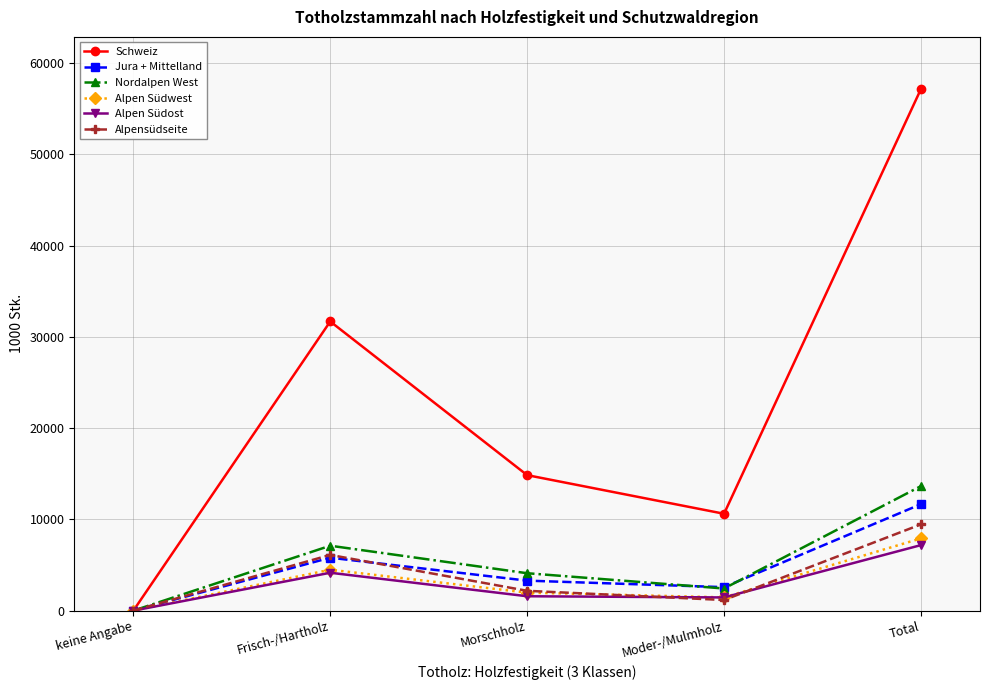

What is the greatest value displayed?

57142